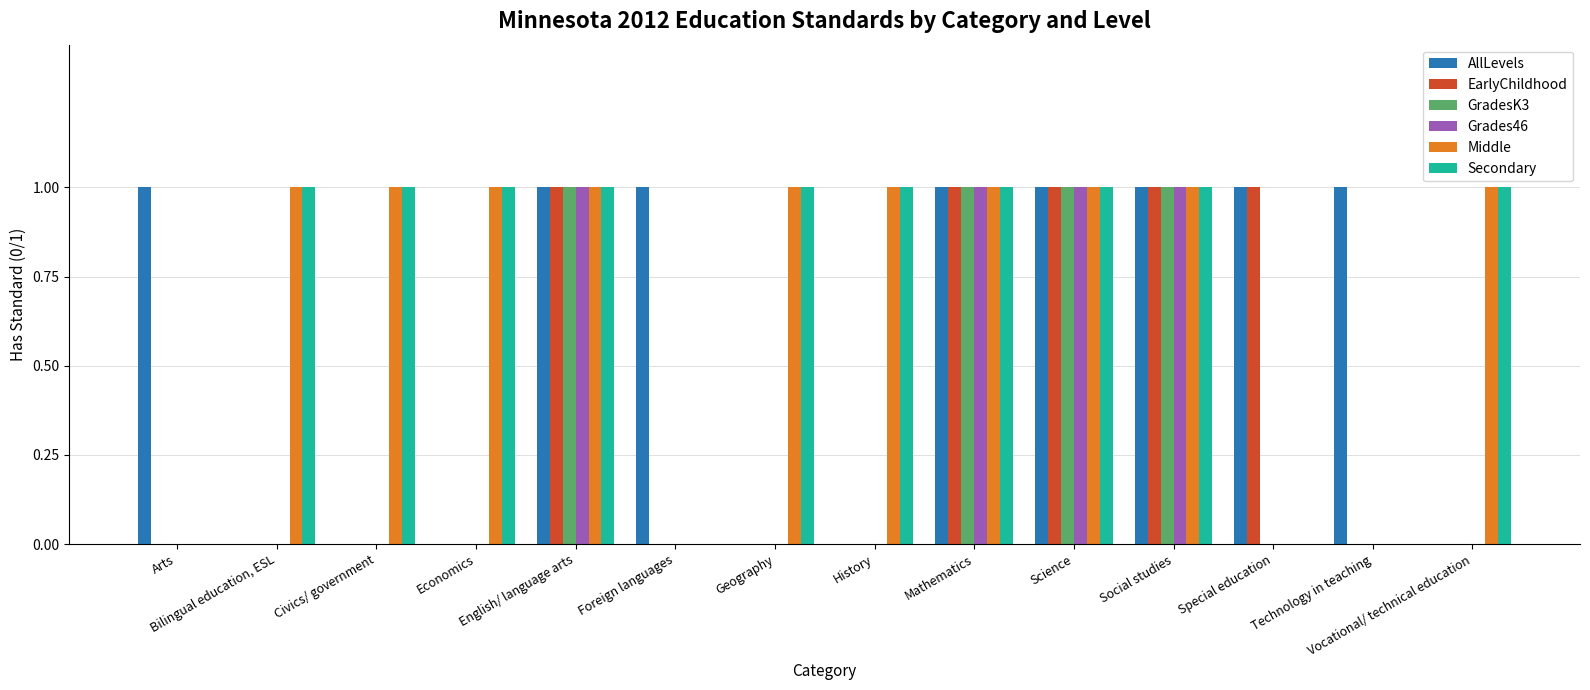

The Grades46 series shows 0 at Bilingual education, ESL. True or false?

True